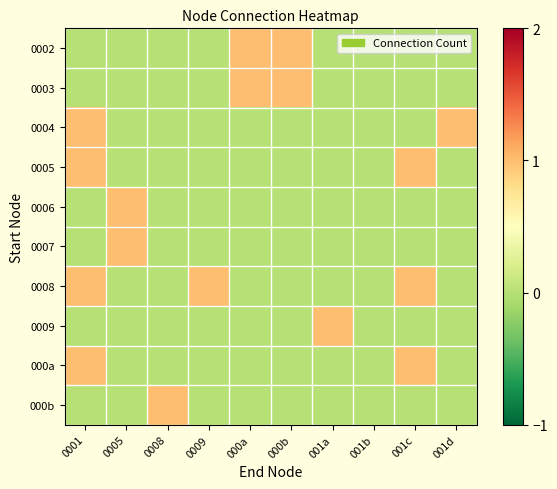

Count the number of categories in the chart.

10